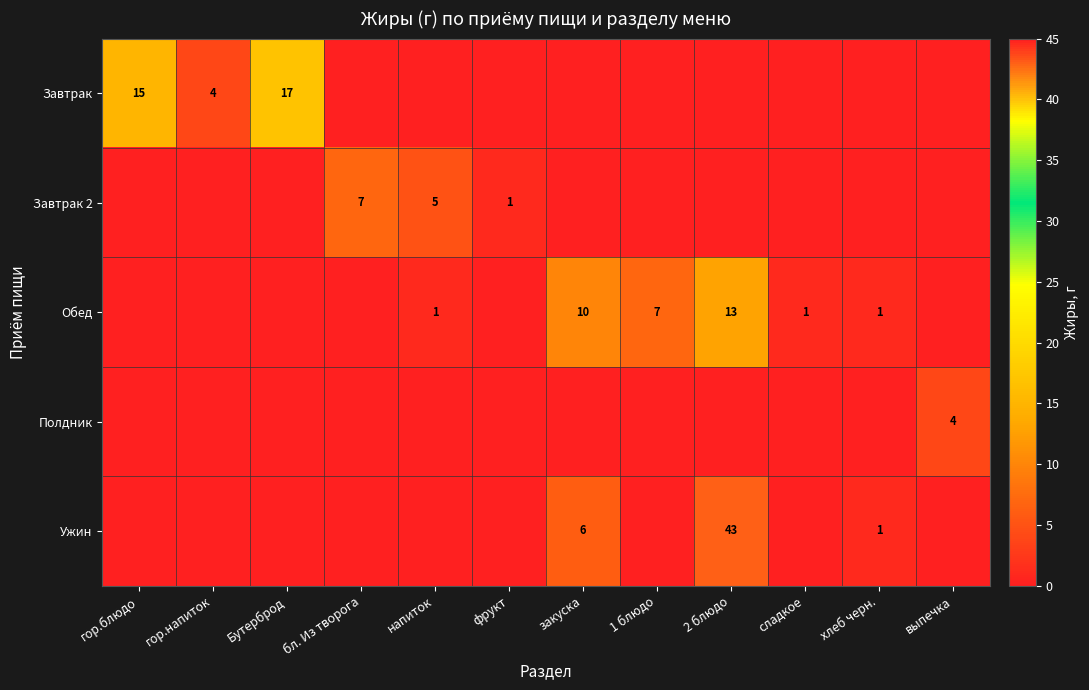

Is it true that Ужин equals 2 at хлеб черн.?

False